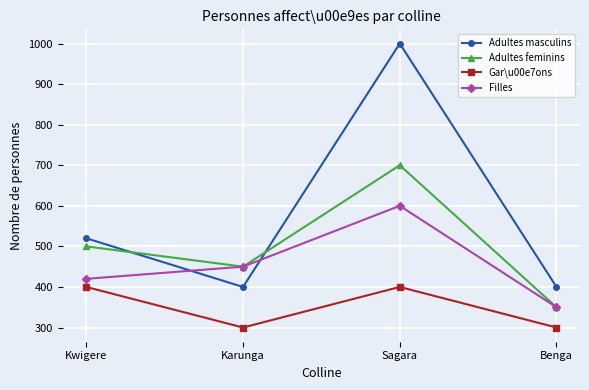

How many times do Adultes masculins and Filles cross each other?

2